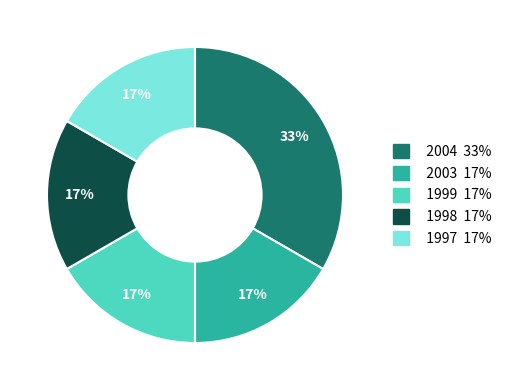

How many segments does this pie chart have?

5